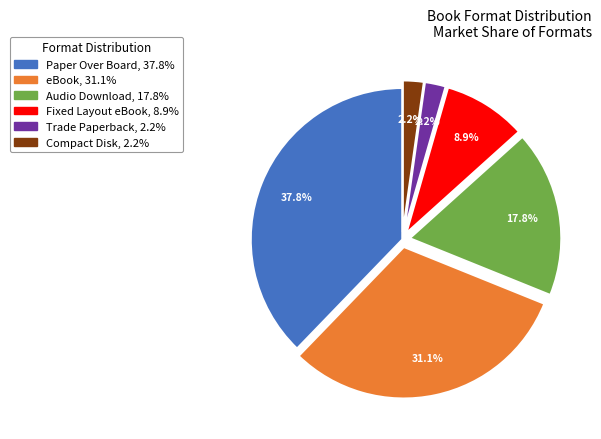

True or false: Trade Paperback accounts for 2% of the total.

True